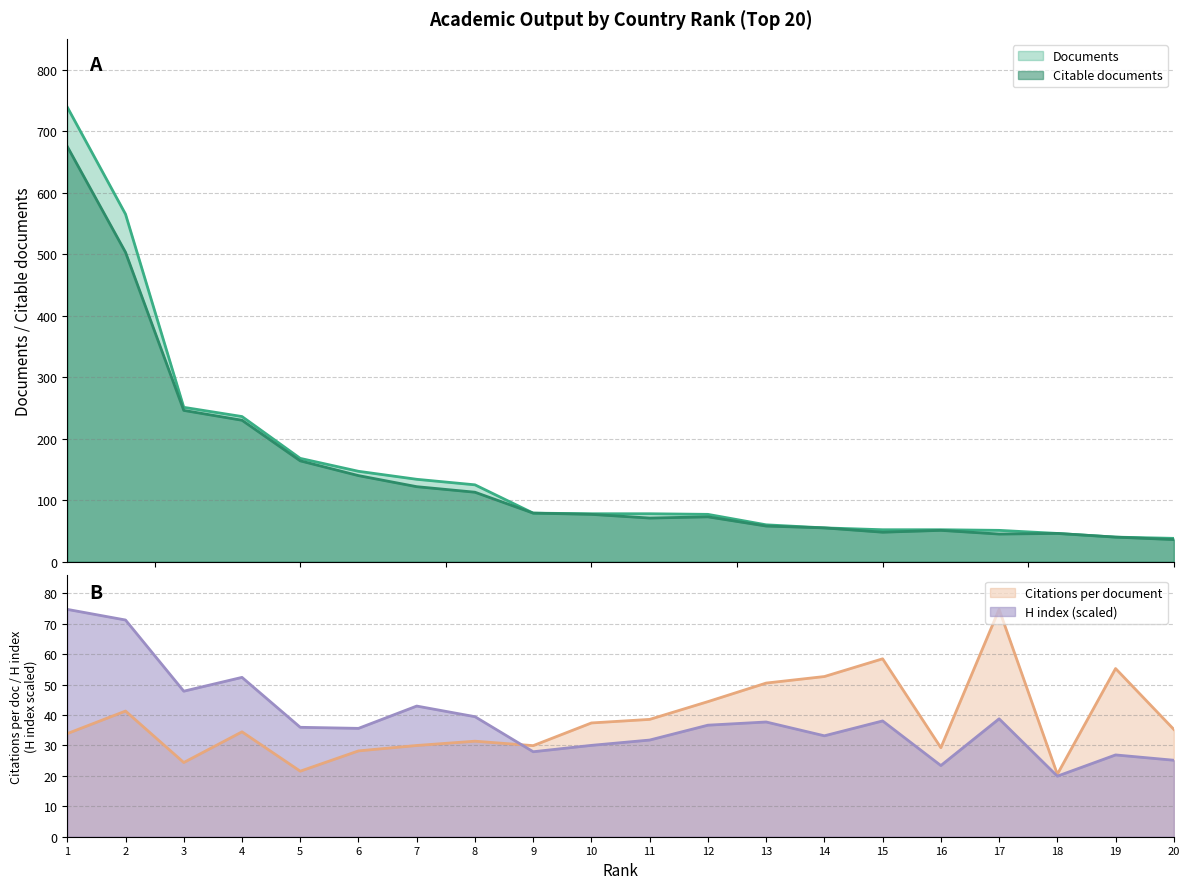

What is the value of the H index point at the 11th from the left?

31.8